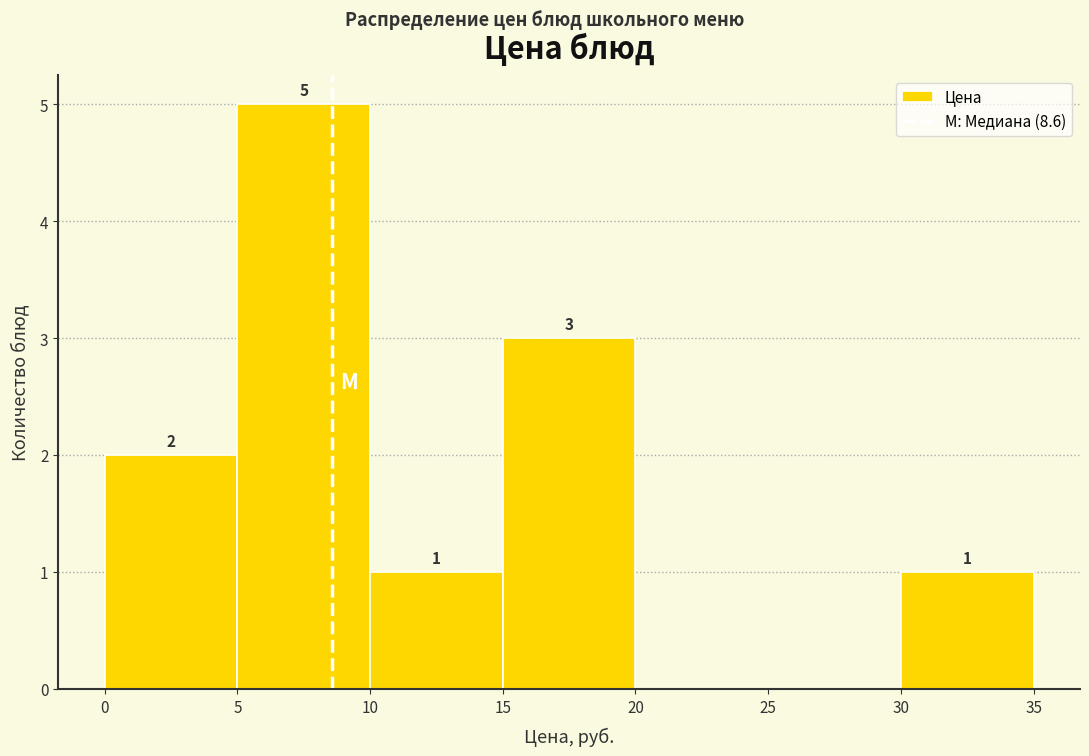

Over which range of the x-axis is the bar tallest?

5 to 10